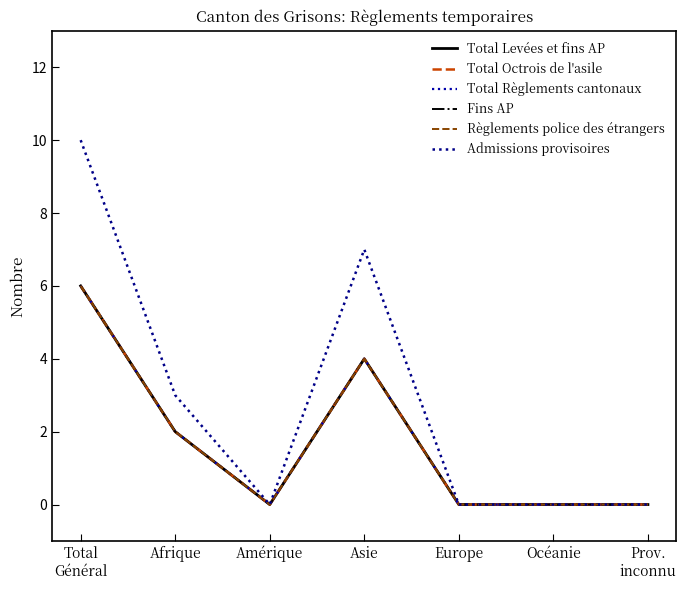

Does the chart have visible grid lines?

No